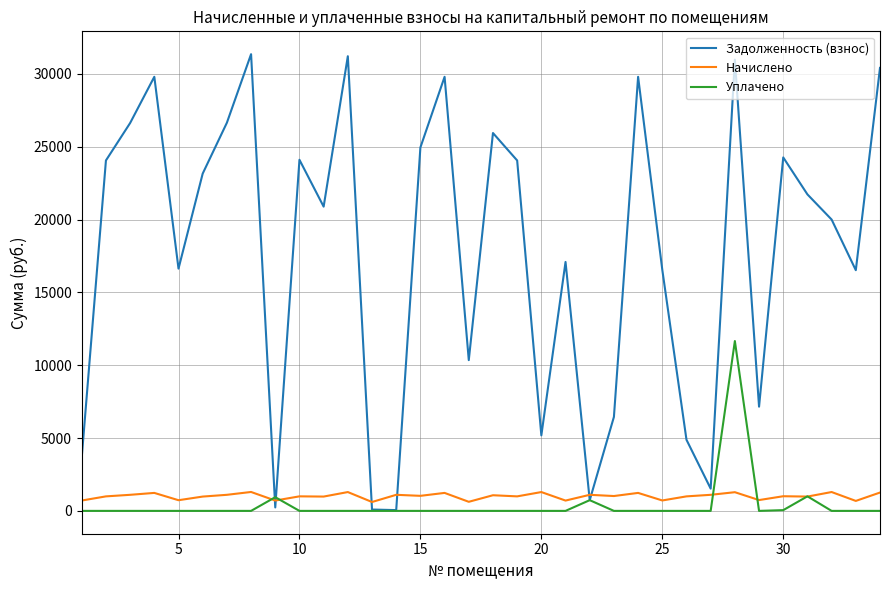

True or false: Задолженность (взнос) and Начислено intersect in this chart.

True